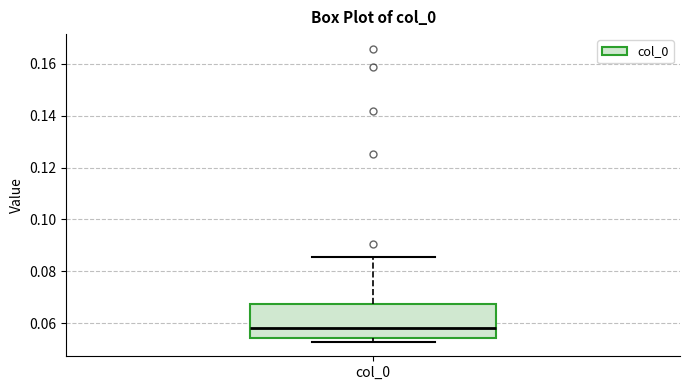

Where does the median line of the box for col_0 sit on the y-axis? The values are not printed on the chart, so give them approximately, as read against the axis.

0.058